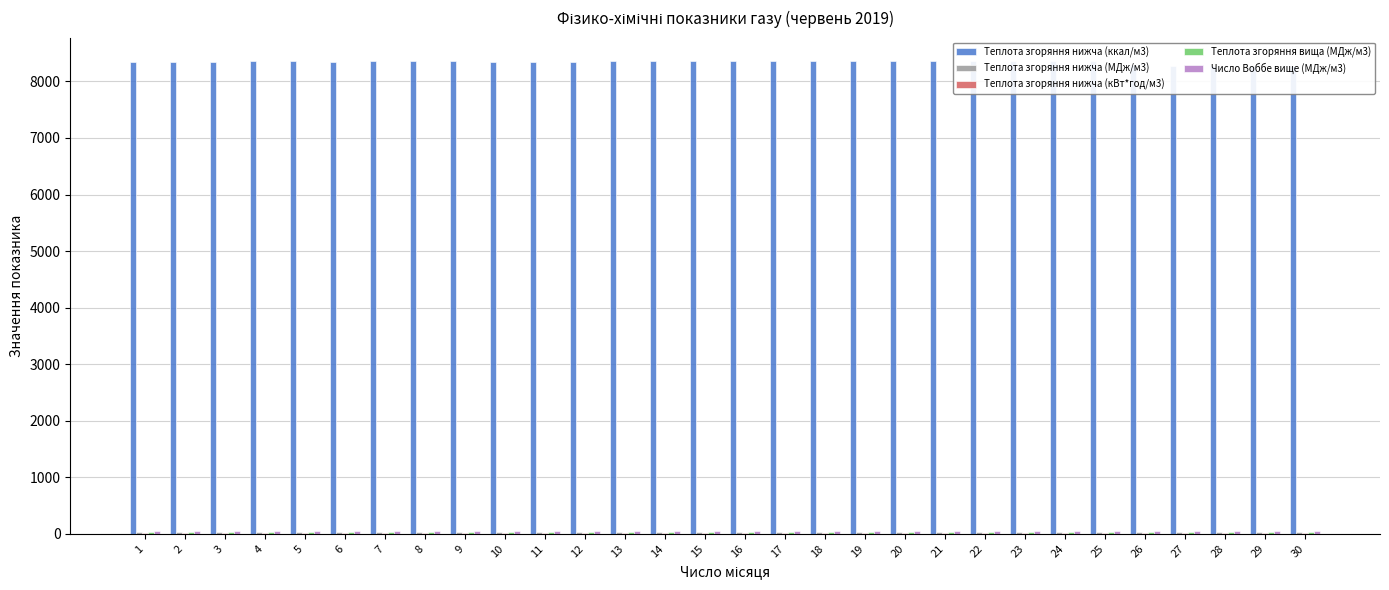

How many groups of bars are there?

30